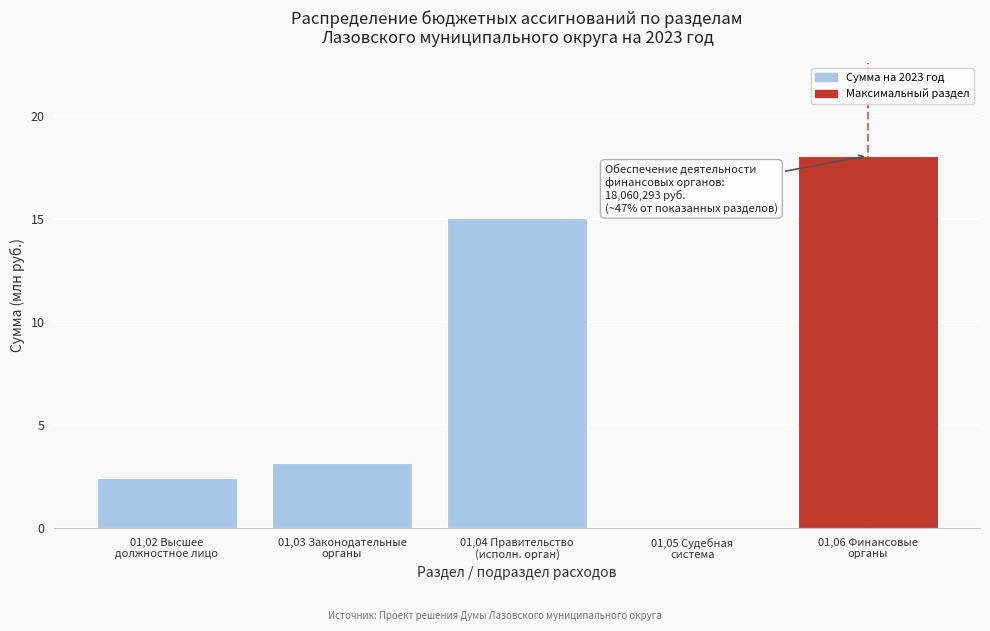

What is the greatest value displayed?

18.1